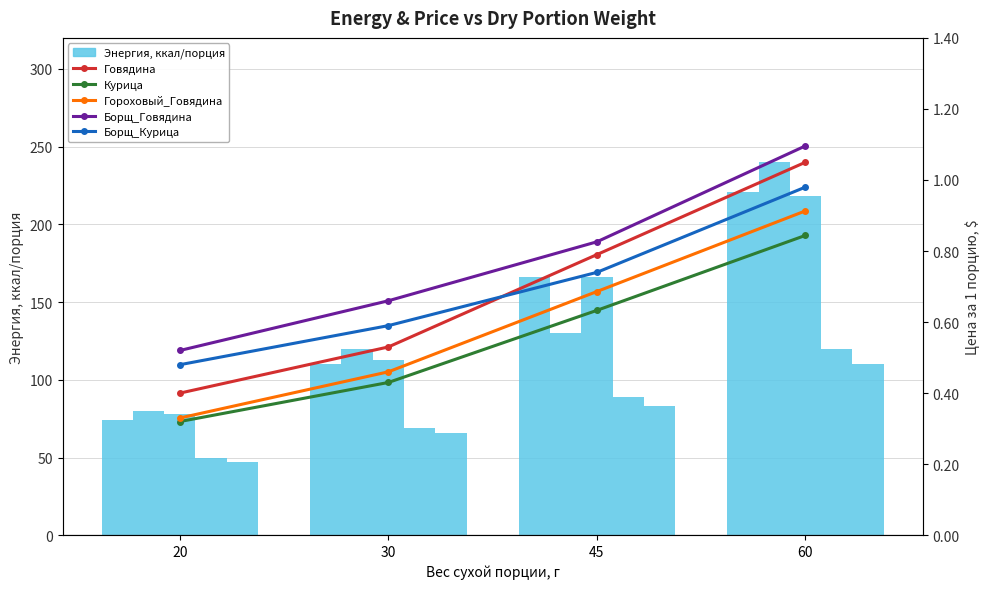

What is the spread (max minus min) of values at 45?

0.2